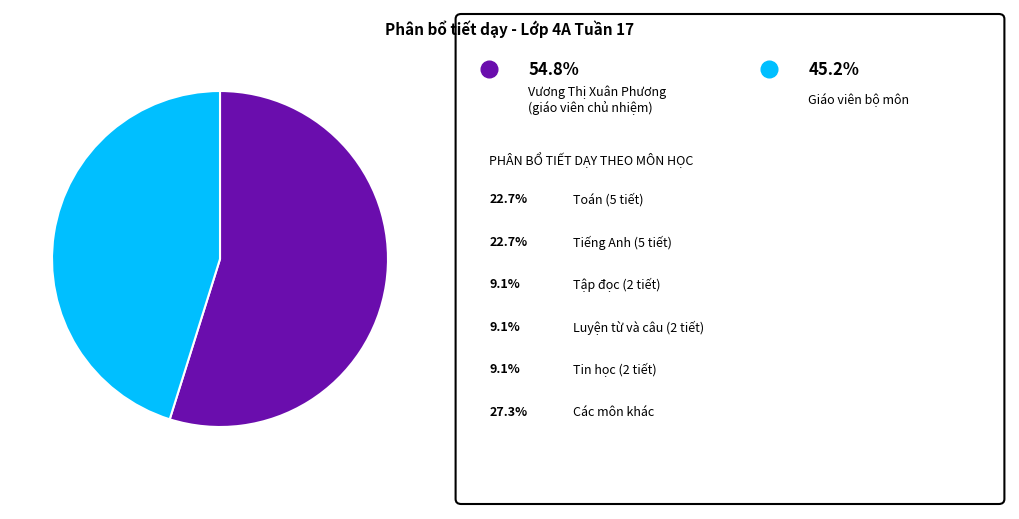

Is there any slice that represents more than half of the pie?

Yes